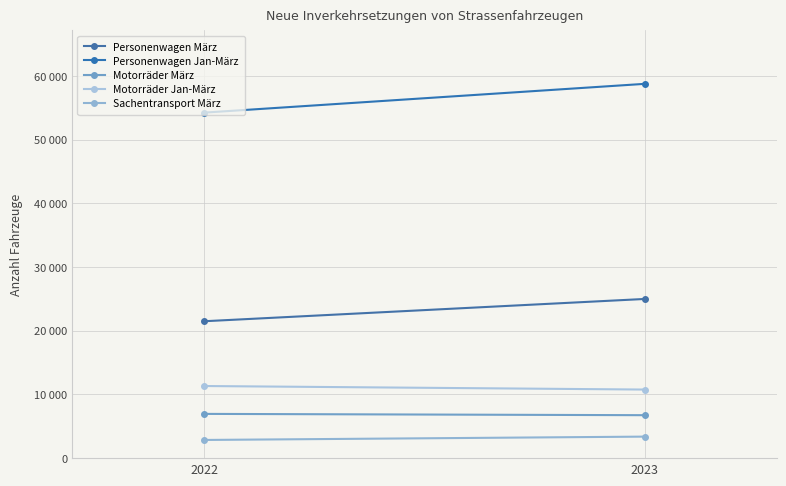

Which series changed the most between 2022 and 2023?

Personenwagen Jan-März